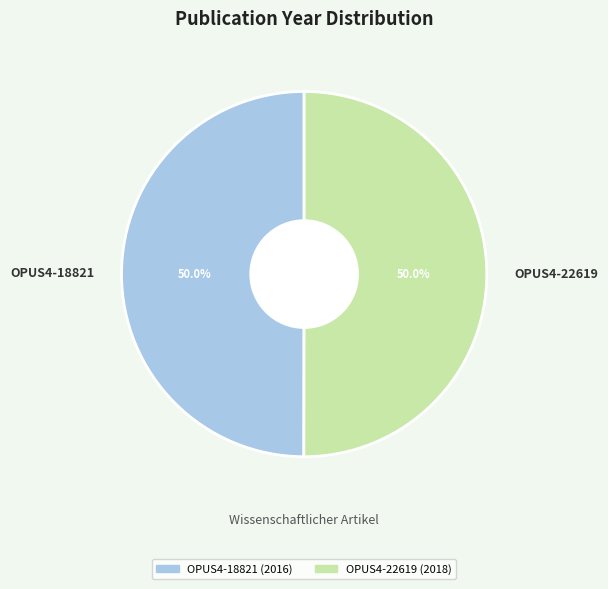

Approximately how many times larger is the value at OPUS4-22619 compared to OPUS4-18821?

1.0